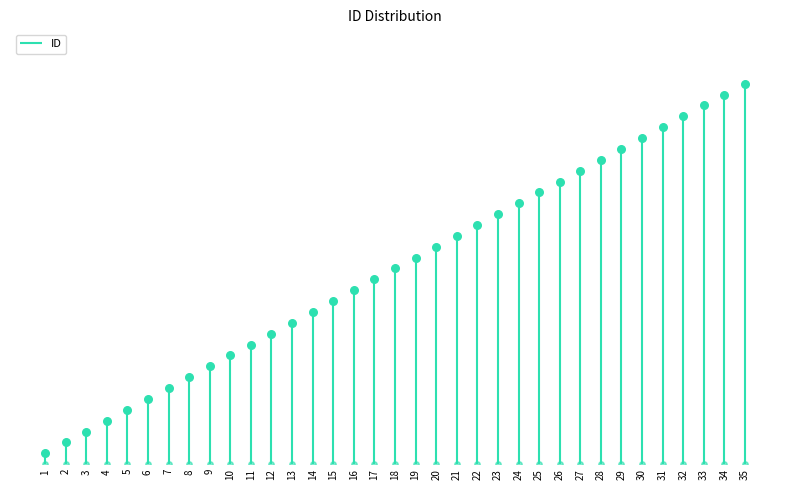

What is the ratio of the value at 5 to the value at 6?

0.8